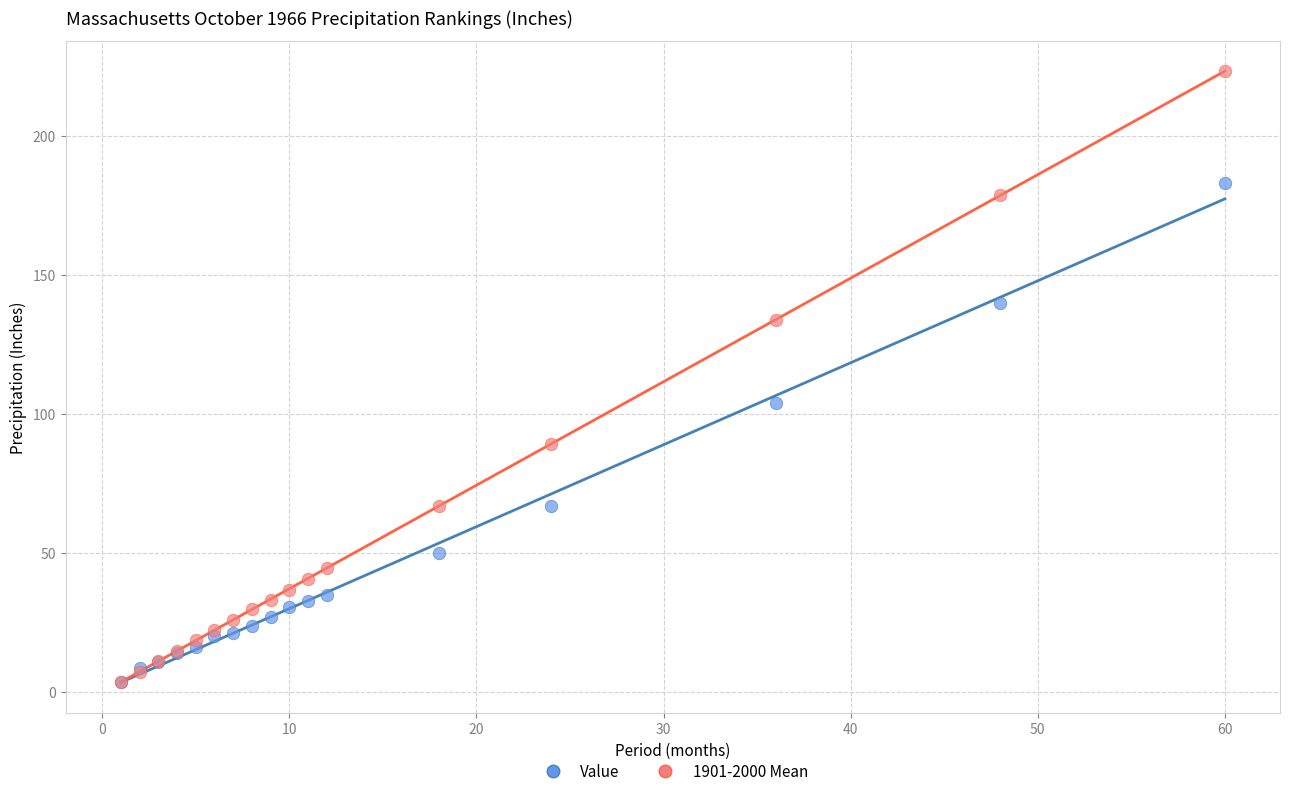

In the Value series, what Y value is closest to 93?

103.9